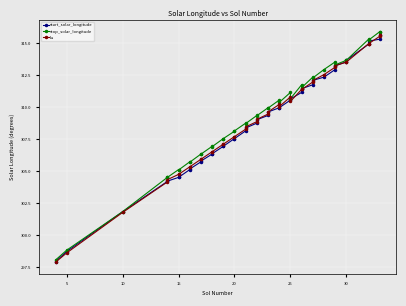

Between which two adjacent categories do Ls and start_solar_longitude first intersect?

15 and 20